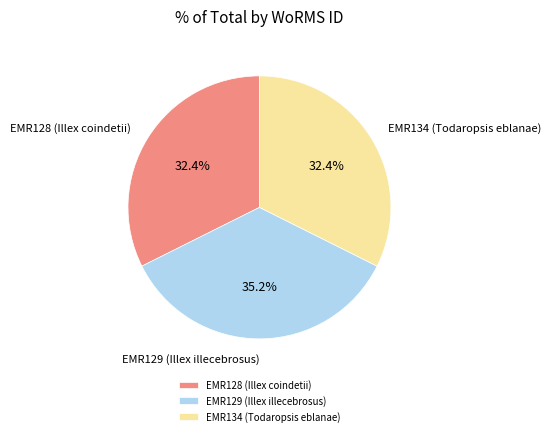

What percentage is NOT represented by EMR128 (Illex coindetii)?

67.6%